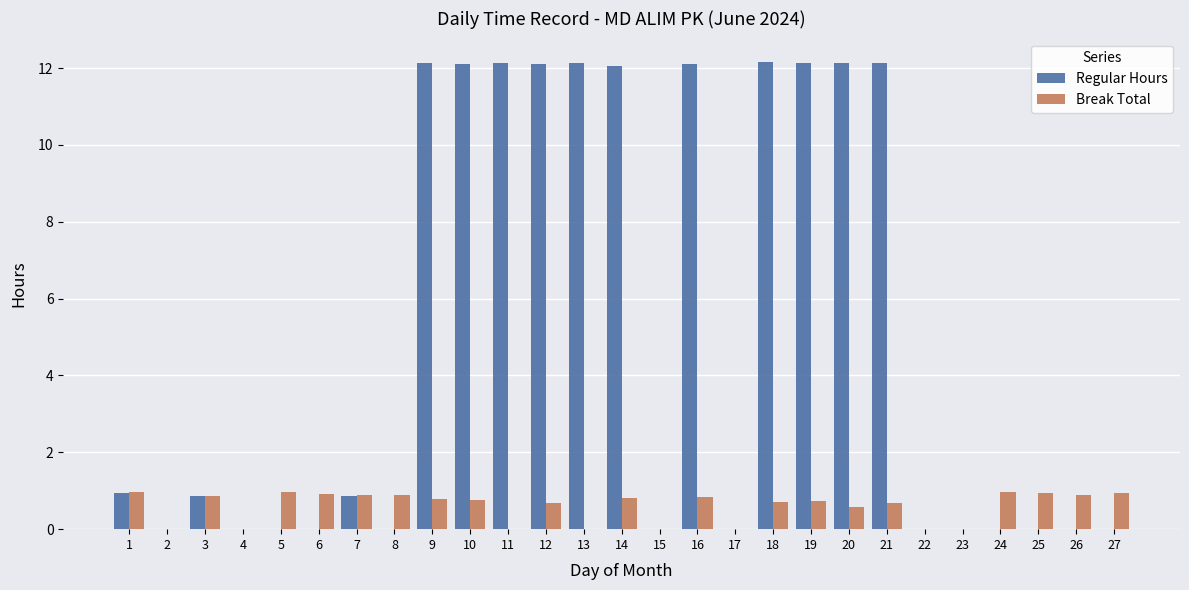

How many groups of bars are there?

27